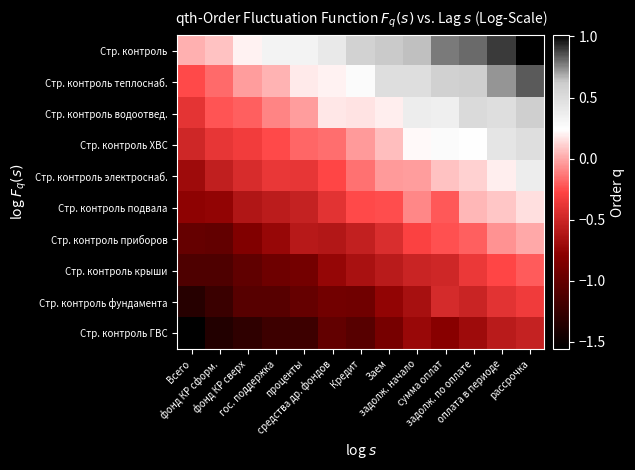

Which series changed the most between сумма оплат and оплата в периоде?

Стр. контроль подвала